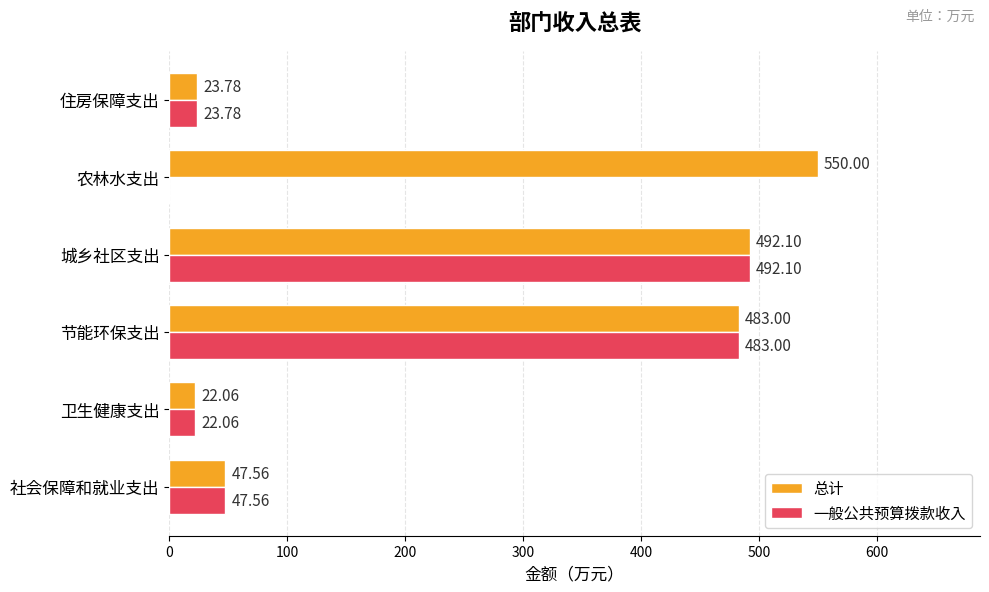

Which category has the highest value in the 总计 series?

农林水支出